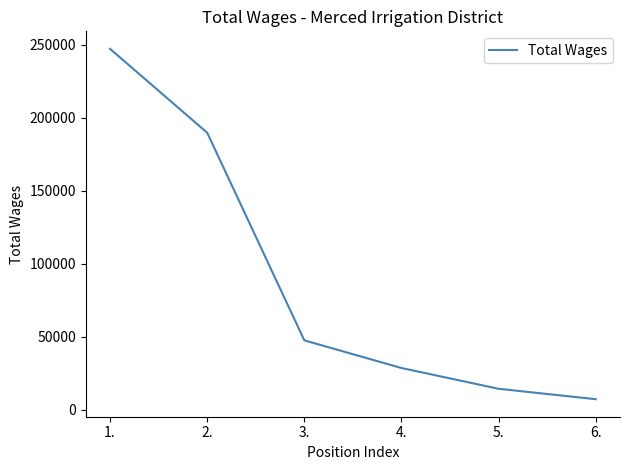

Rank the categories by value from lowest to highest.

6., 5., 4., 3., 2., 1.